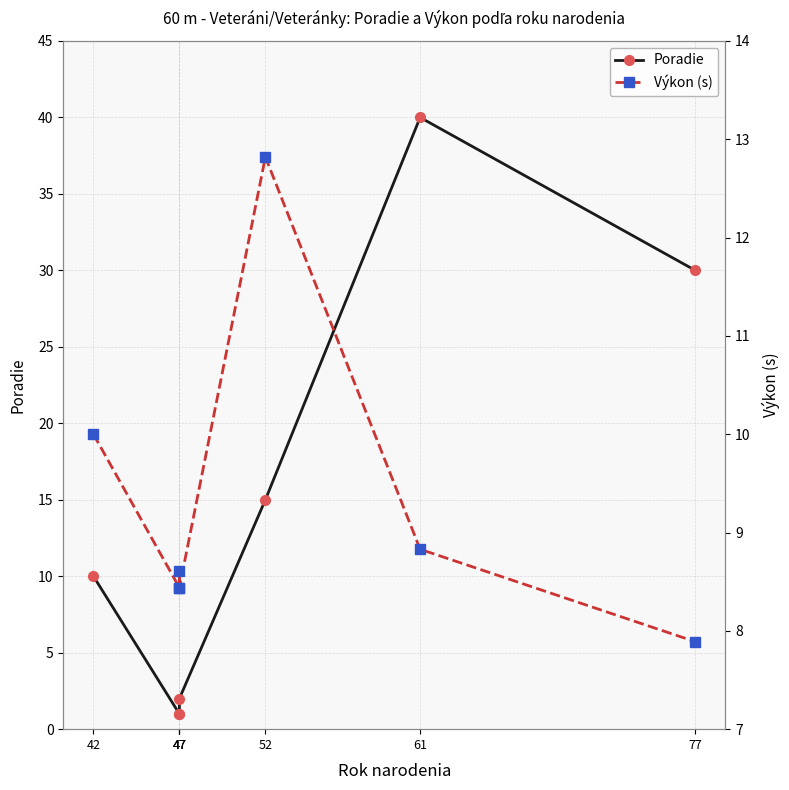

Is it true that Poradie equals 2.0 at 47?

True